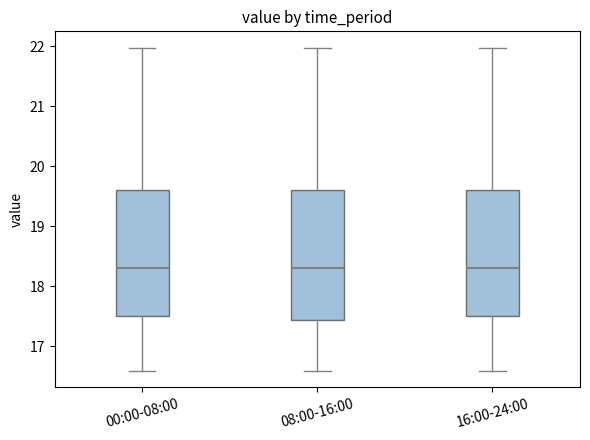

Reading left to right, transcribe this box plot: for each box, give where its median line is, the range the box spans, and where its two whiskers end, as read against the y-axis. The values are not printed on the chart, so give them approximately, as read against the axis.

00:00-08:00: median 18.3, box 17.5 to 19.6, whiskers 16.6 to 22.0
08:00-16:00: median 18.3, box 17.4 to 19.6, whiskers 16.6 to 22.0
16:00-24:00: median 18.3, box 17.5 to 19.6, whiskers 16.6 to 22.0